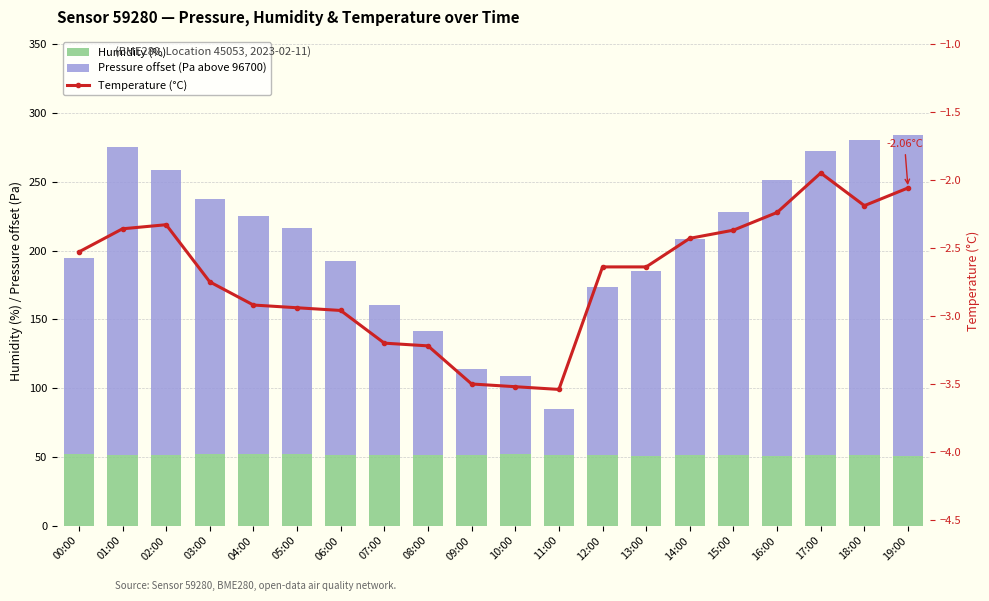

Where is Temperature (°C) nearest to the value -2?

17:00